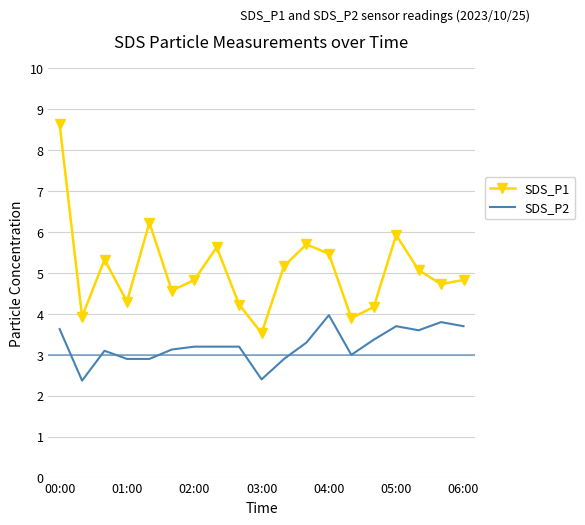

Which series has the largest total across all categories?

SDS_P1